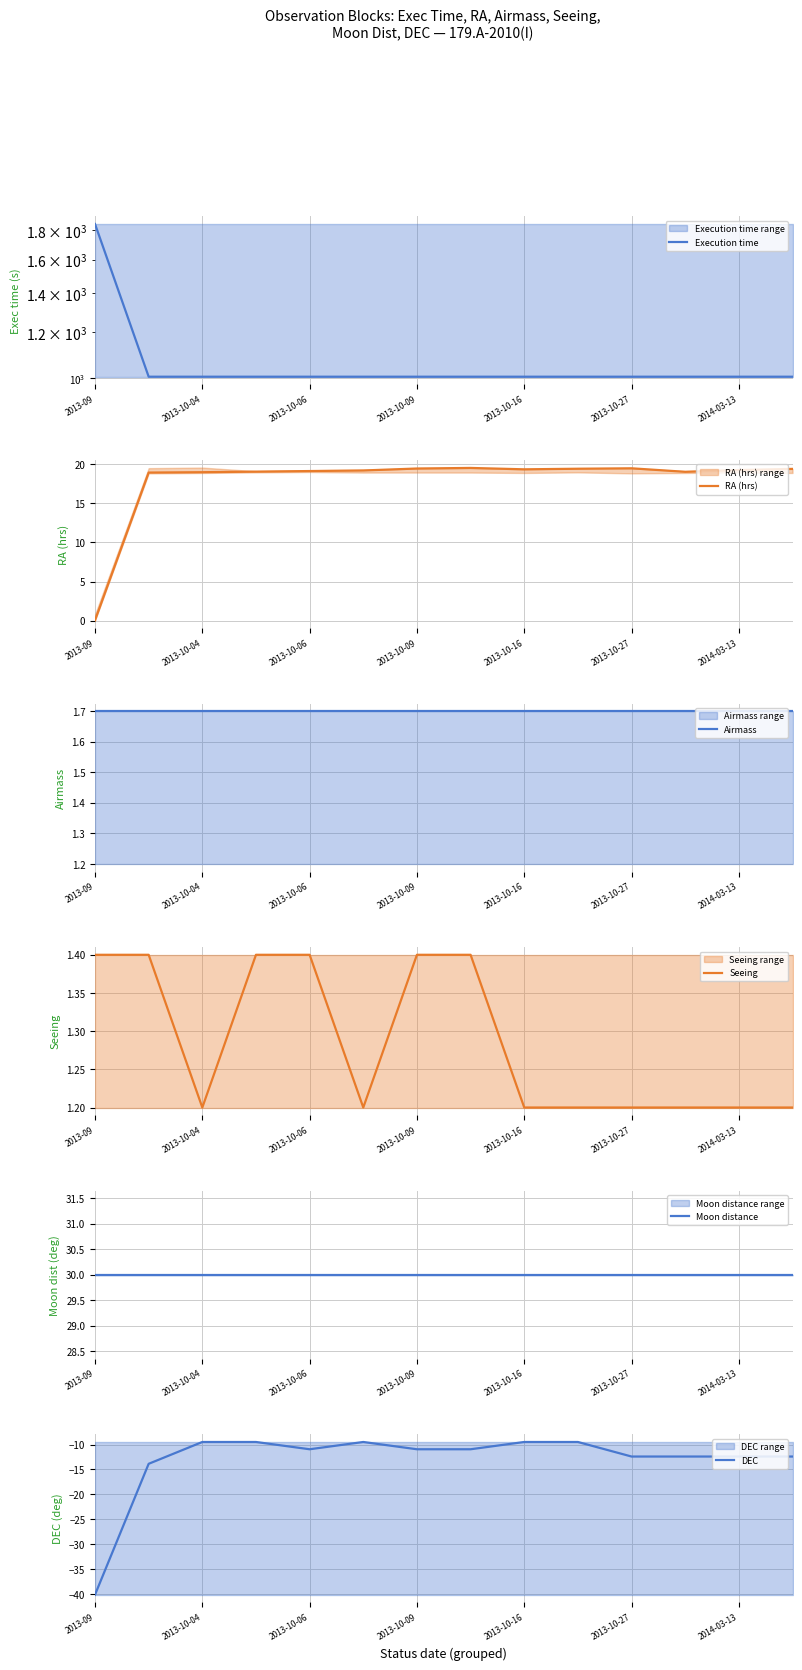

List the series in order of their peak value, highest first.

Execution time, Moon distance, RA (hrs), Airmass, Seeing, DEC